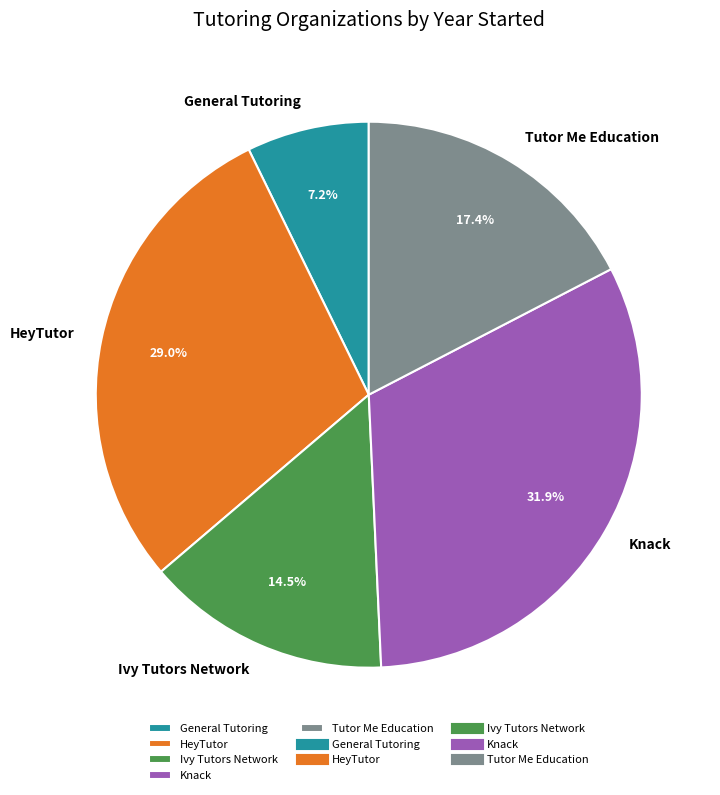

Approximately how many times larger is the value at Ivy Tutors Network compared to Knack?

0.5